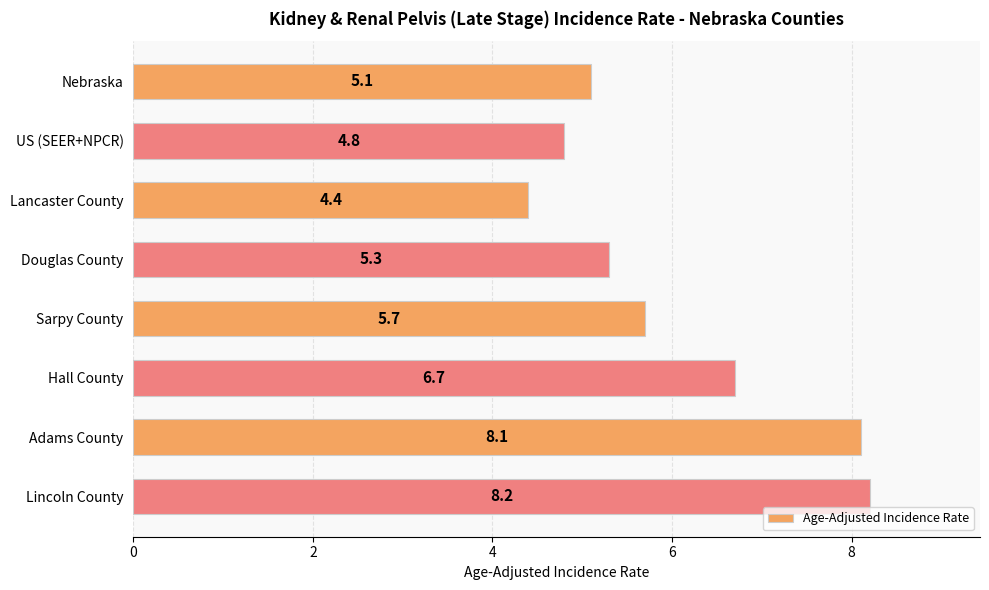

True or false: the data shows 2.9 at Sarpy County.

False